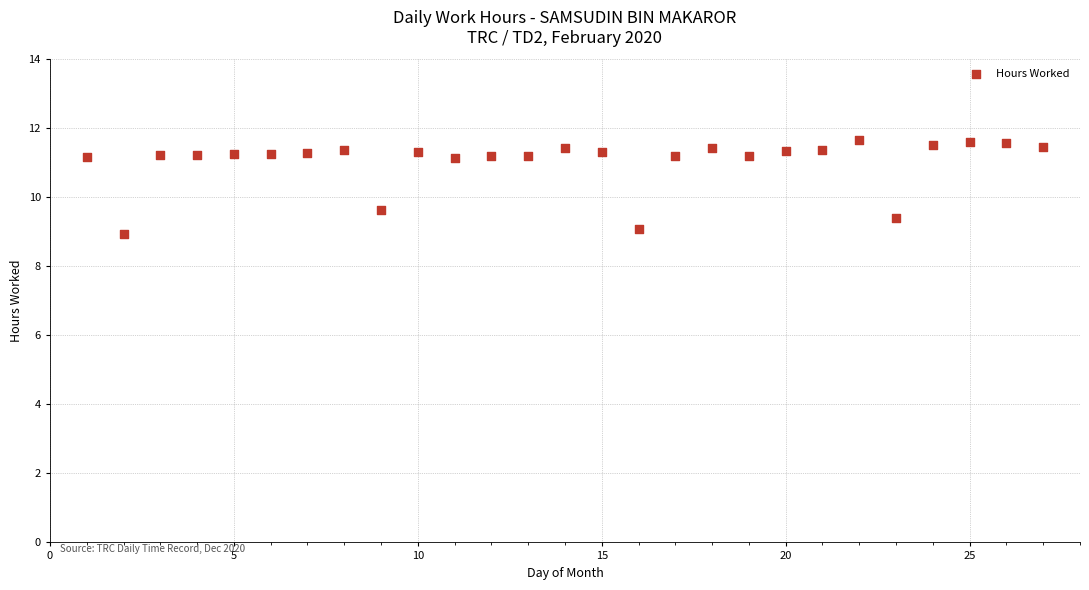

What is the range of X values (max minus min)?

26.0